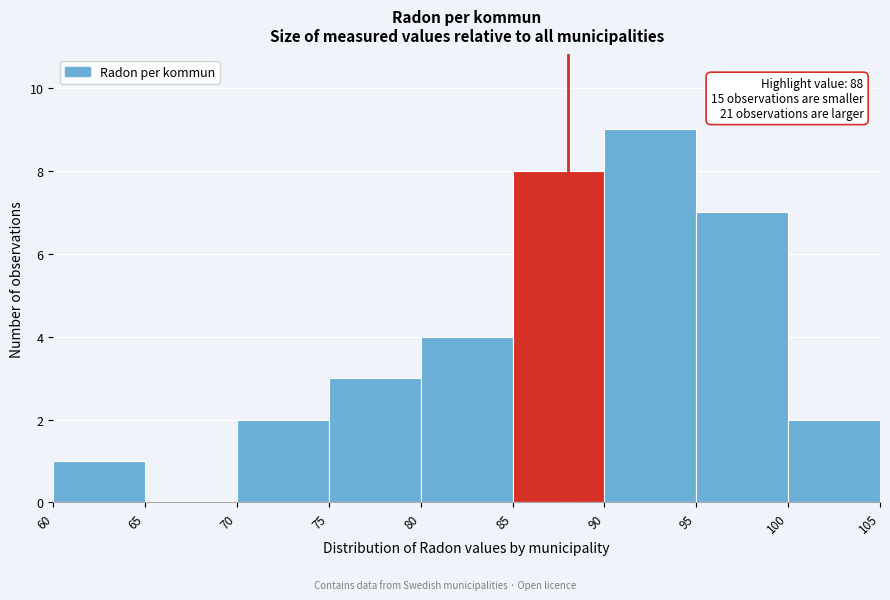

Over which range of the x-axis is the bar tallest?

90 to 95